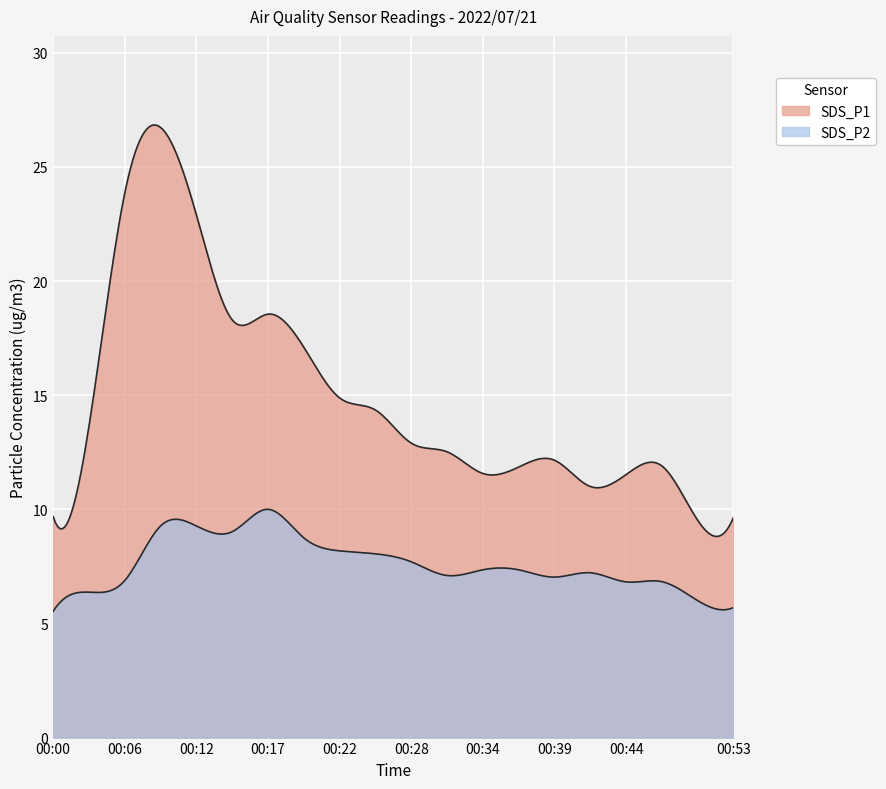

True or false: SDS_P1 and SDS_P2 cross at least once.

False